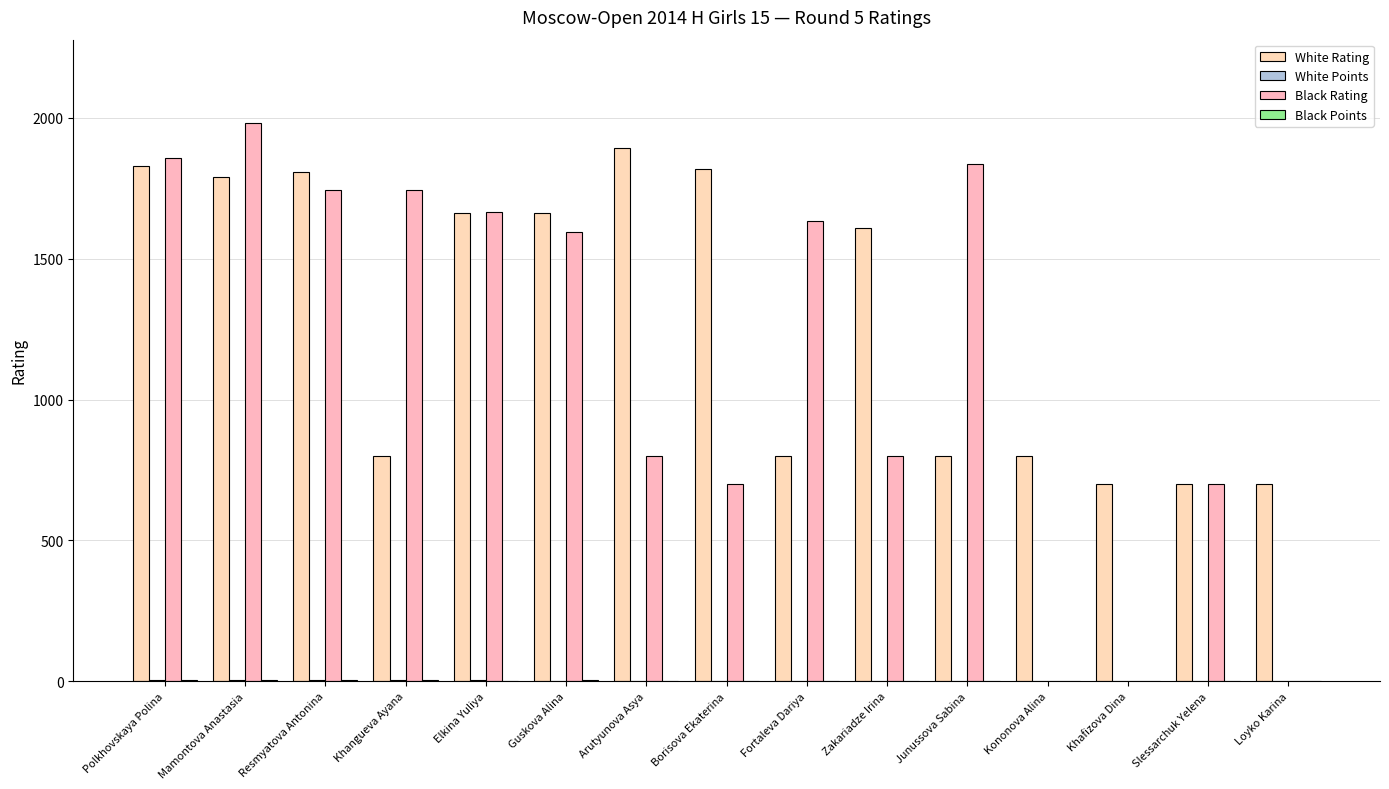

True or false: Black Rating has a value of 1981.0 at Mamontova Anastasia.

True